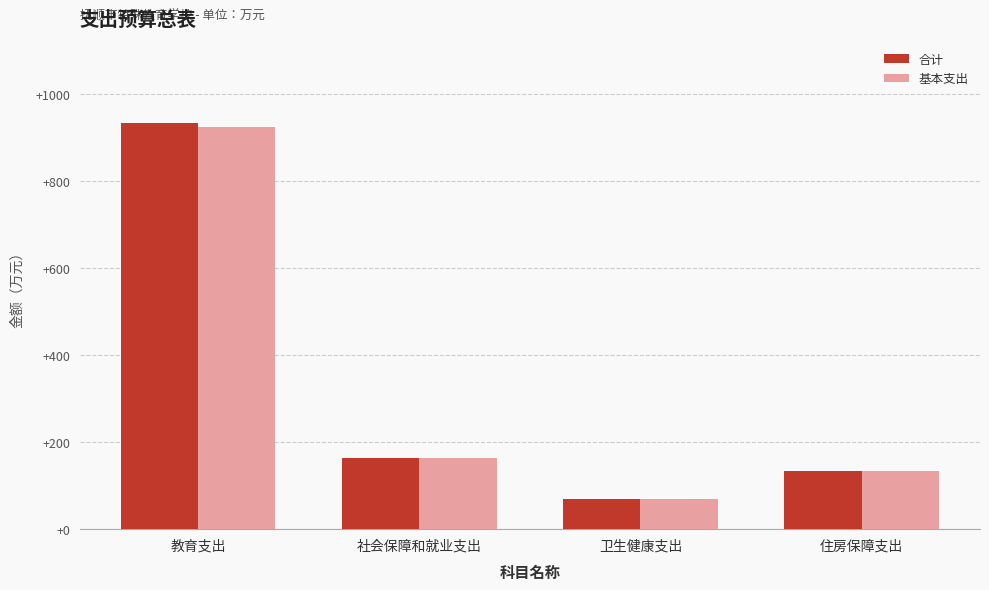

How many series are shown in this chart?

2